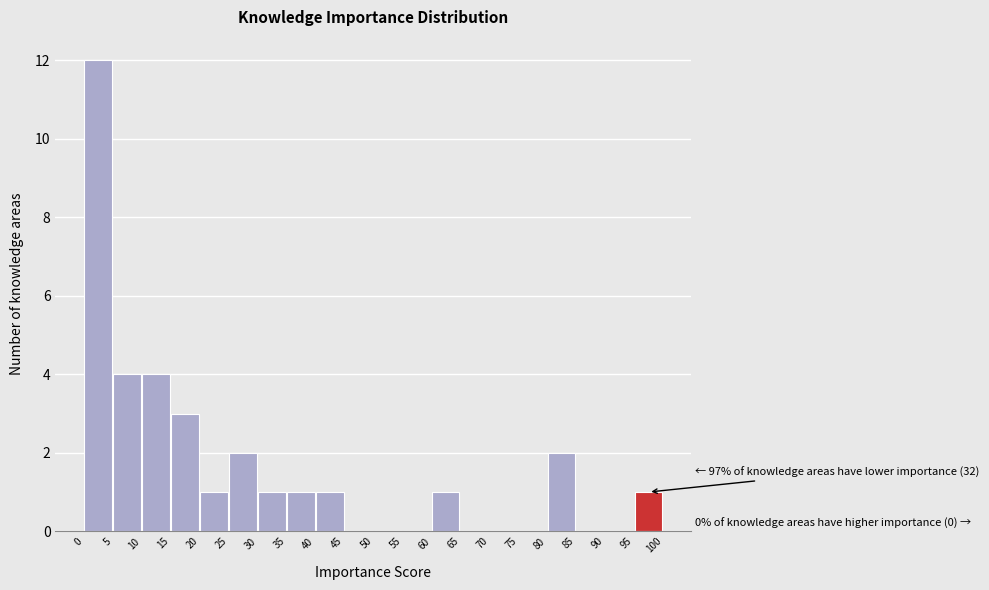

Which range on the x-axis has the tallest bar?

0 to 5